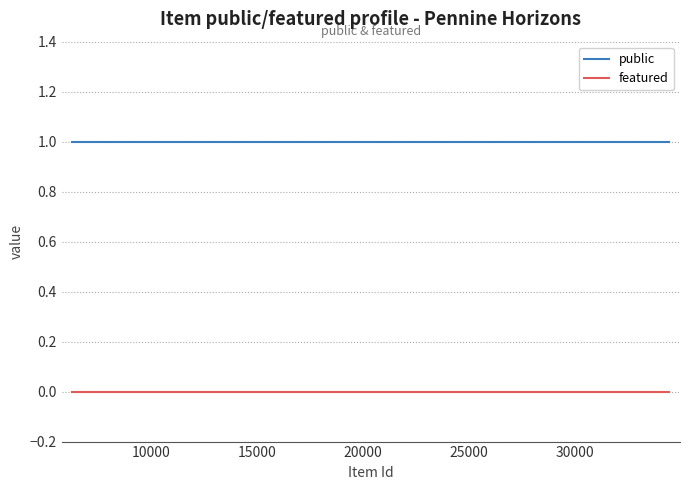

True or false: featured and public intersect in this chart.

False